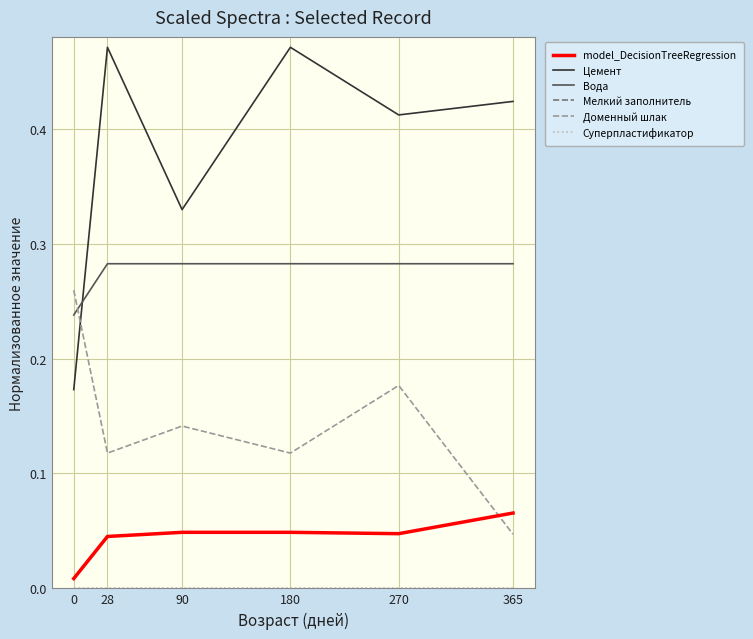

At which category does Цемент reach its first local valley?

90